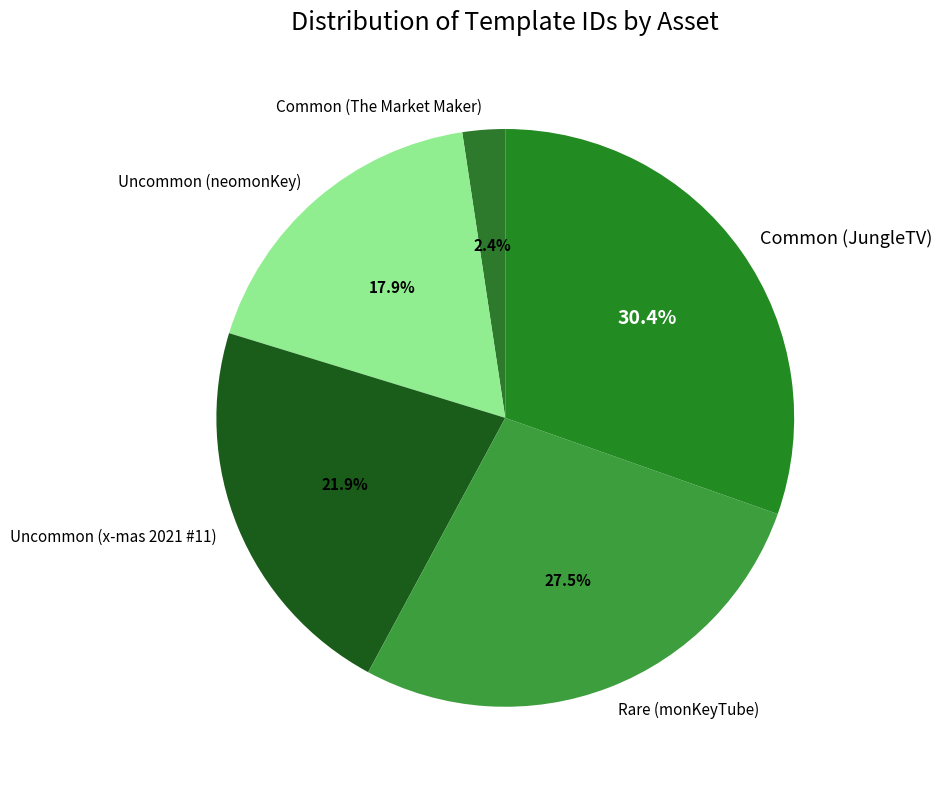

Do Uncommon (x-mas 2021 #11) and Rare (monKeyTube) together represent more than half of the pie?

No